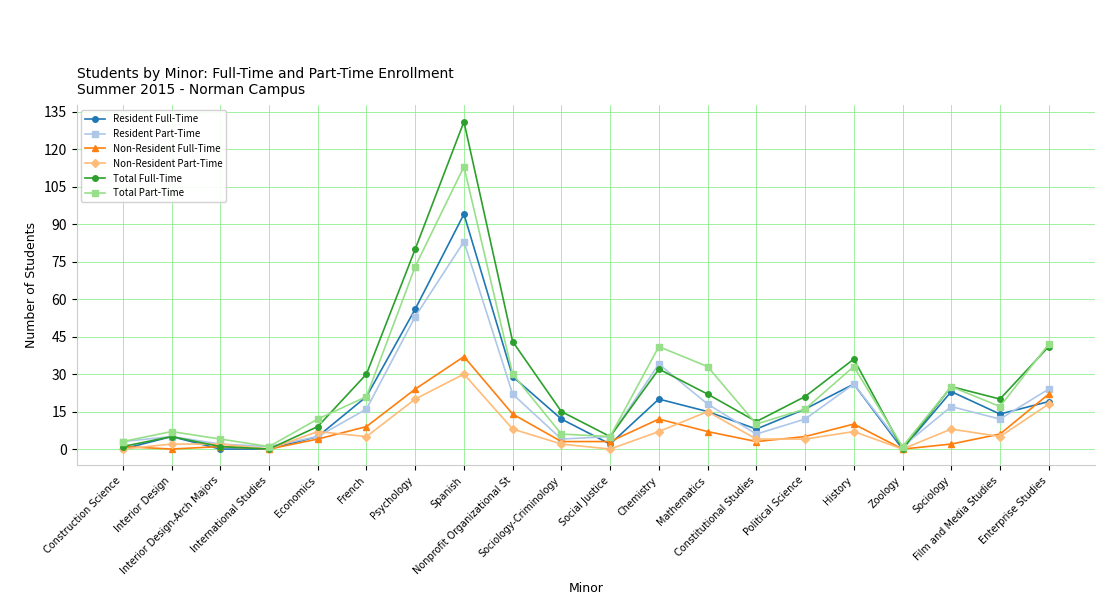

What is the greatest value displayed?

131